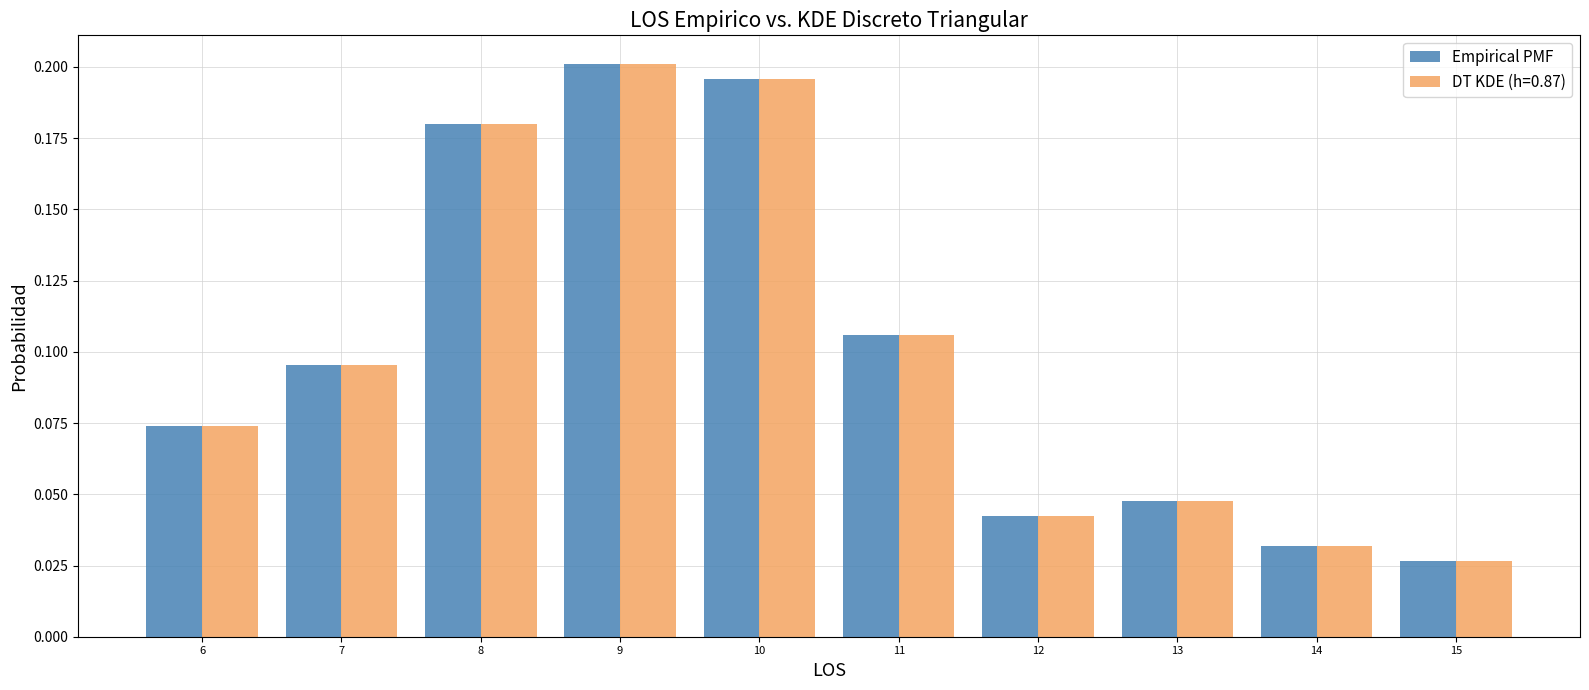

At which category is the sum across all series the highest?

9